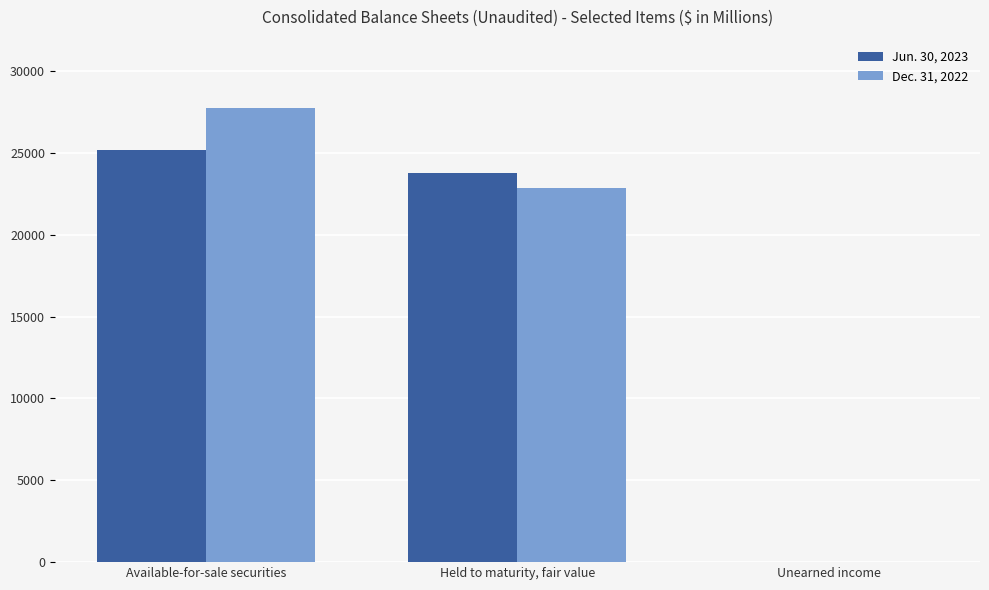

Between Available-for-sale securities and Held to maturity, fair value, which series saw the biggest shift?

Dec. 31, 2022